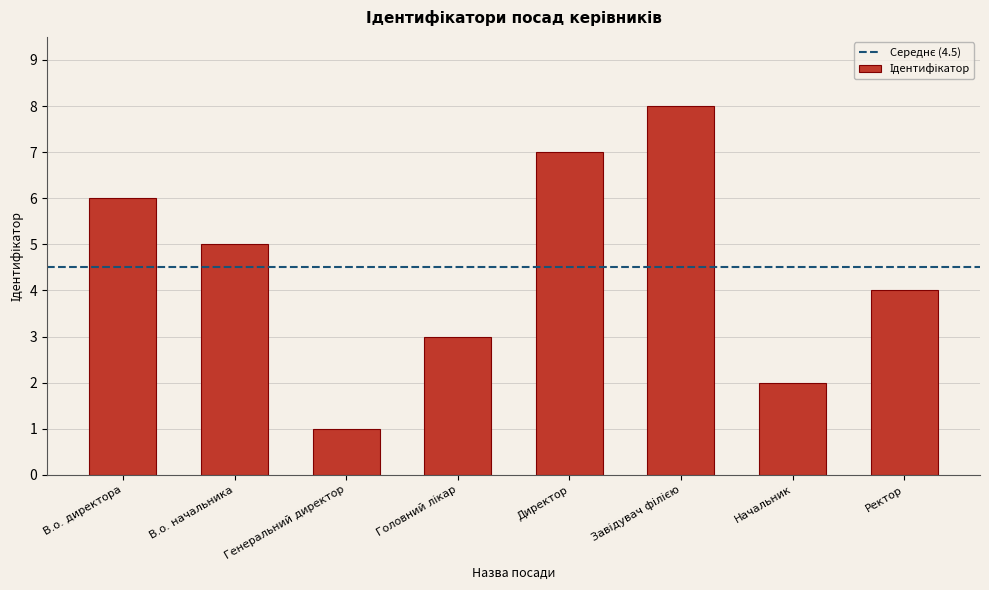

At which label is the value closest to 4?

Ректор